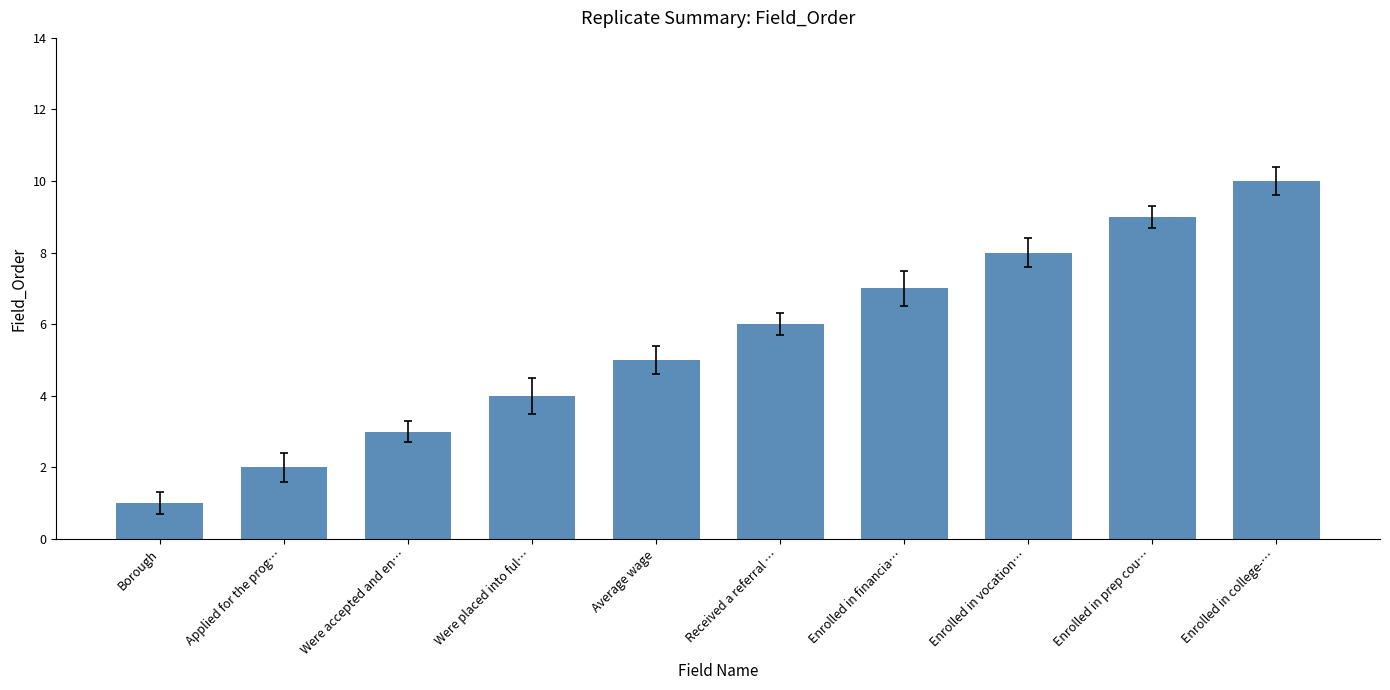

How many data points does each series have?

10